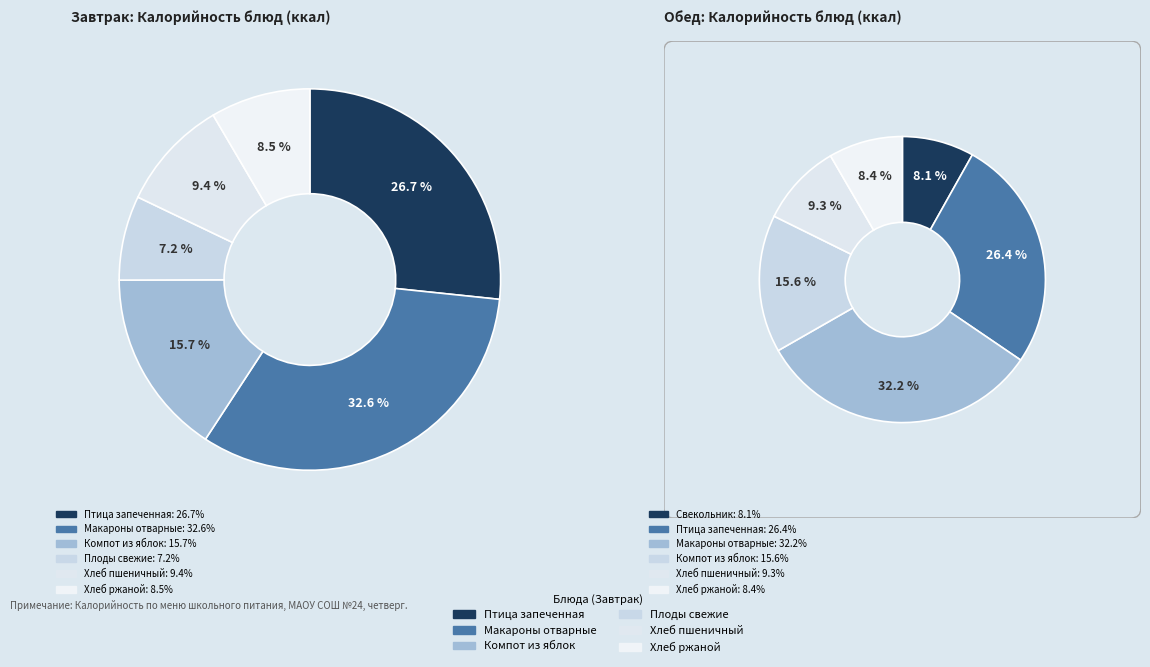

To the nearest percent, what portion does 4 represent?

9%